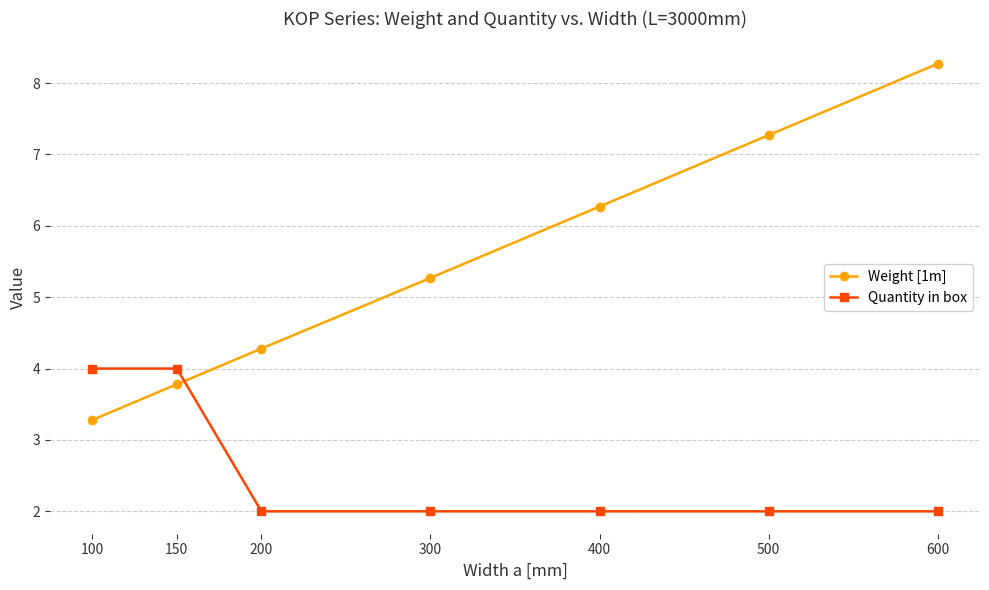

Where do Quantity in box and Weight [1m] first cross each other?

150 and 200